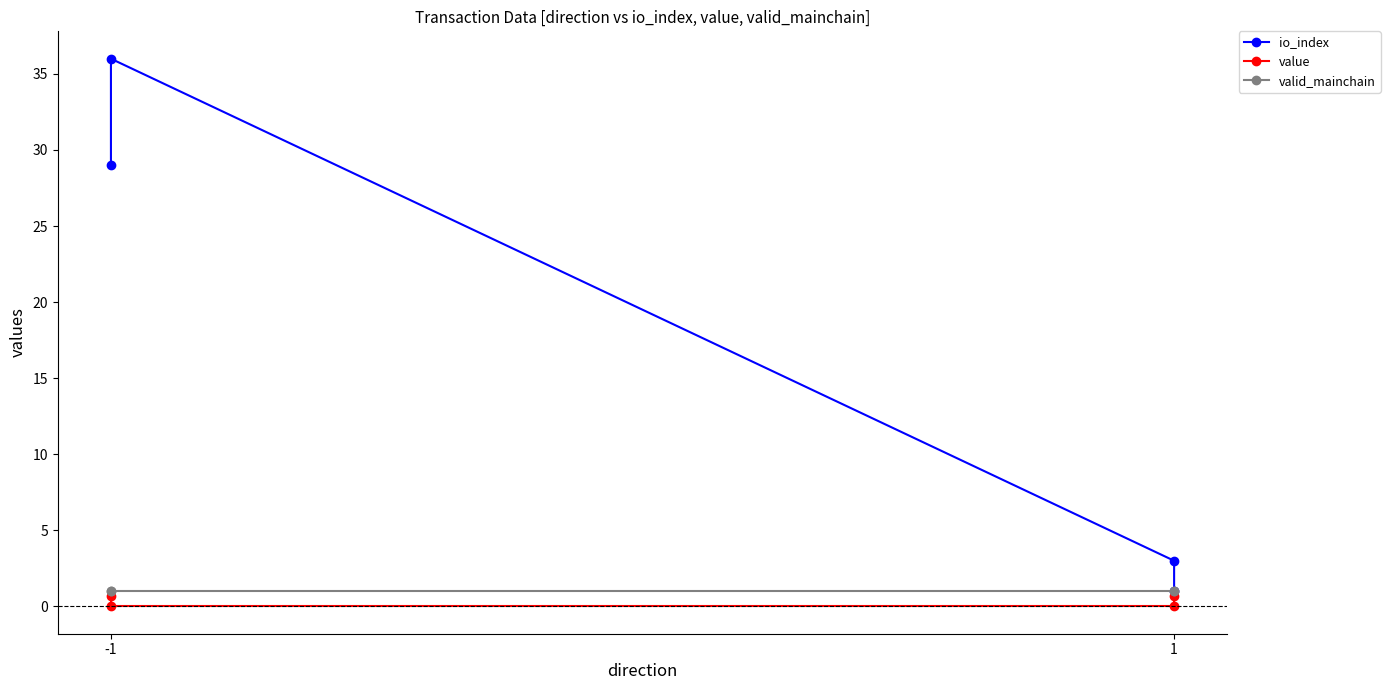

What is the value of the io_index point at the 2nd from the left?

36.0